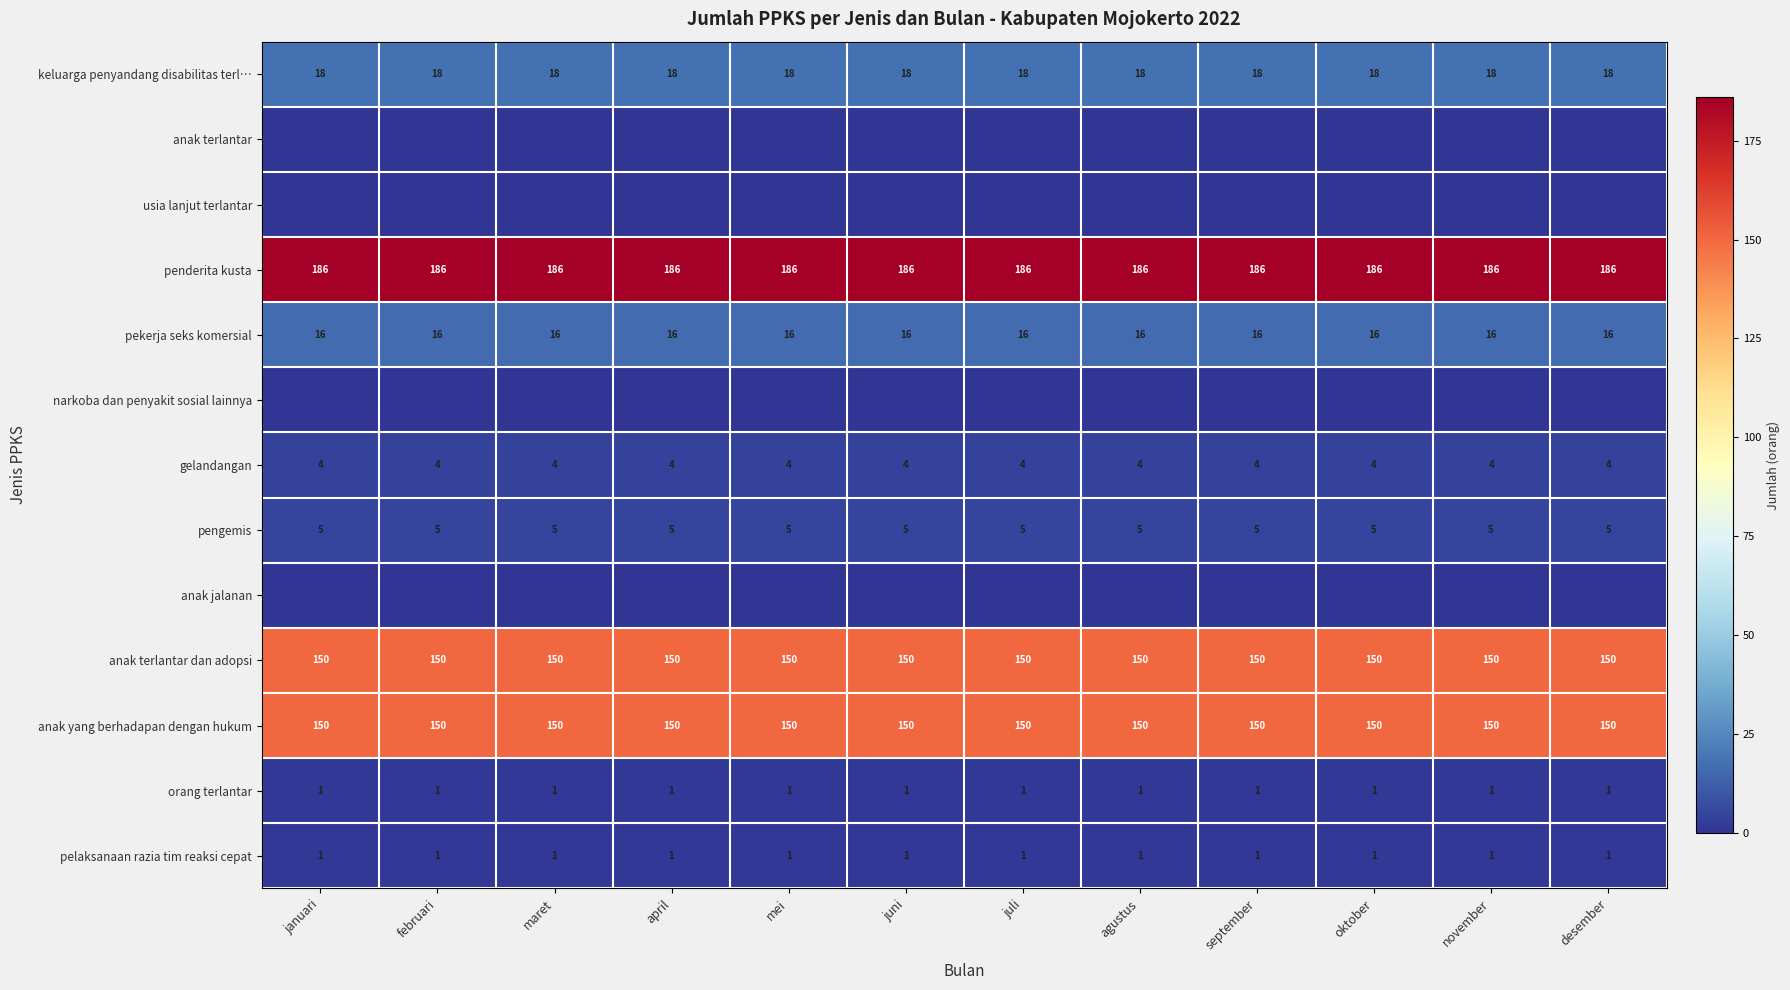

Which has a higher value, september or mei?

september